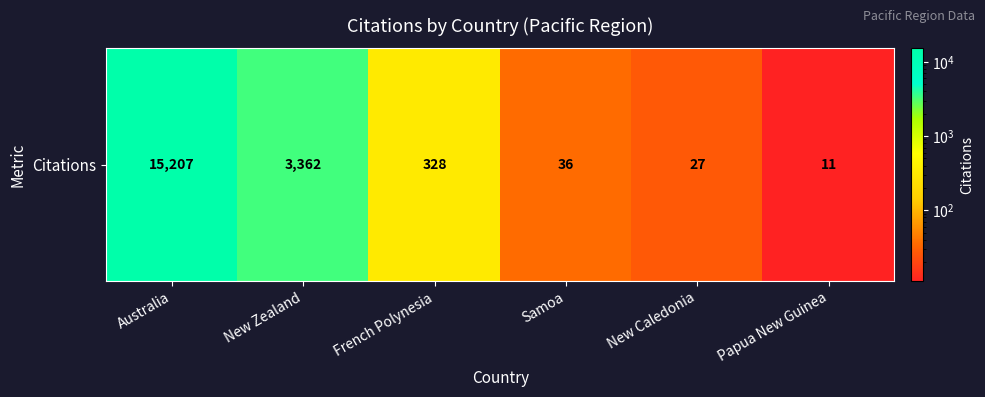

Between New Caledonia and Papua New Guinea, which is larger?

New Caledonia